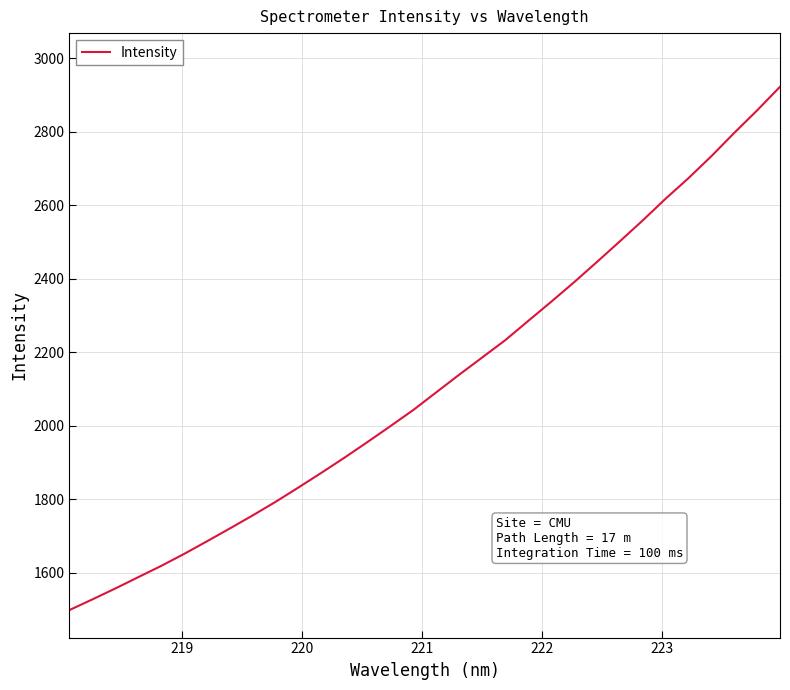

True or false: there are more than 0 points higher than both neighbors.

False